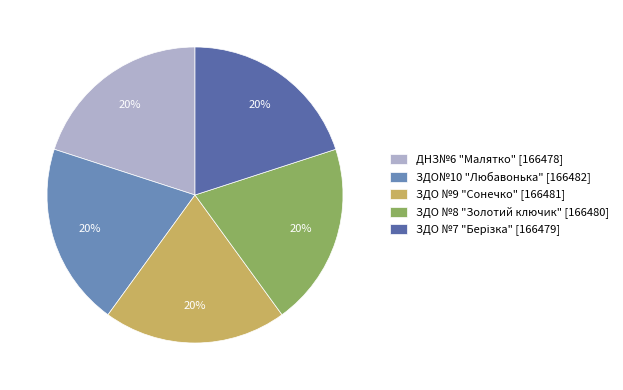

To the nearest percent, what is the average slice percentage?

20%